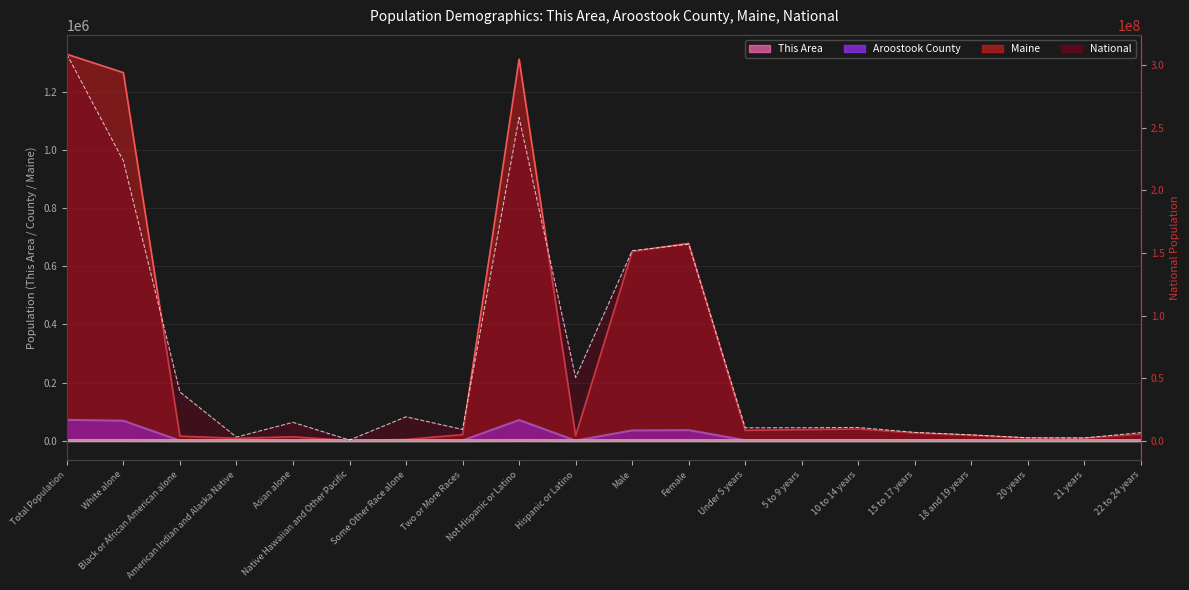

What is the greatest value displayed?

249